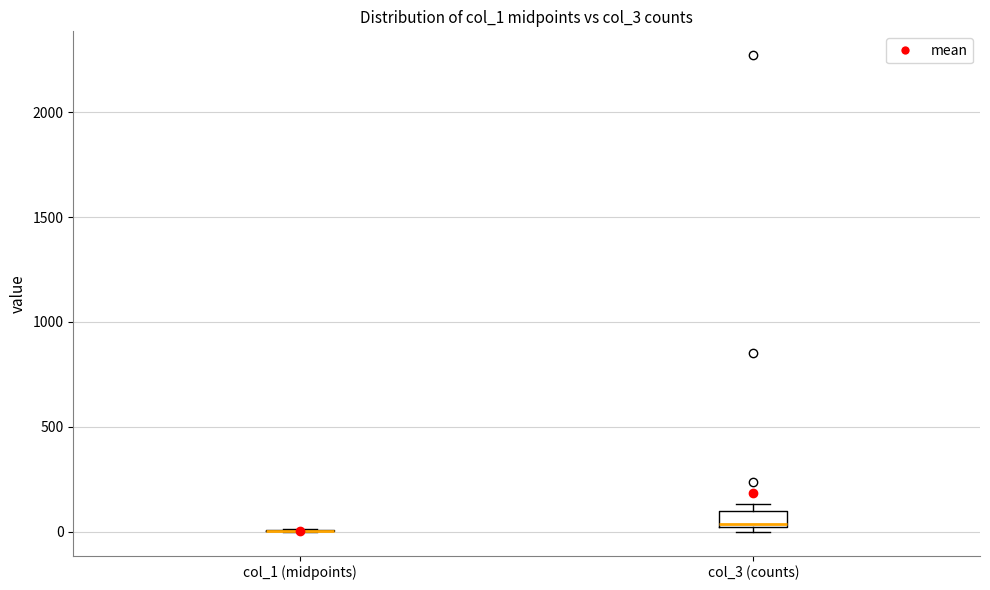

Reading left to right, transcribe this box plot: for each box, give where its median line is, the range the box spans, and where its two whiskers end, as read against the y-axis. The values are not printed on the chart, so give them approximately, as read against the axis.

col_1 (midpoints): box collapsed to a line at 0, whiskers 0 to 0
col_3 (counts): median 50, box 0 to 100, whiskers 0 (just below the box's lower edge) to 150